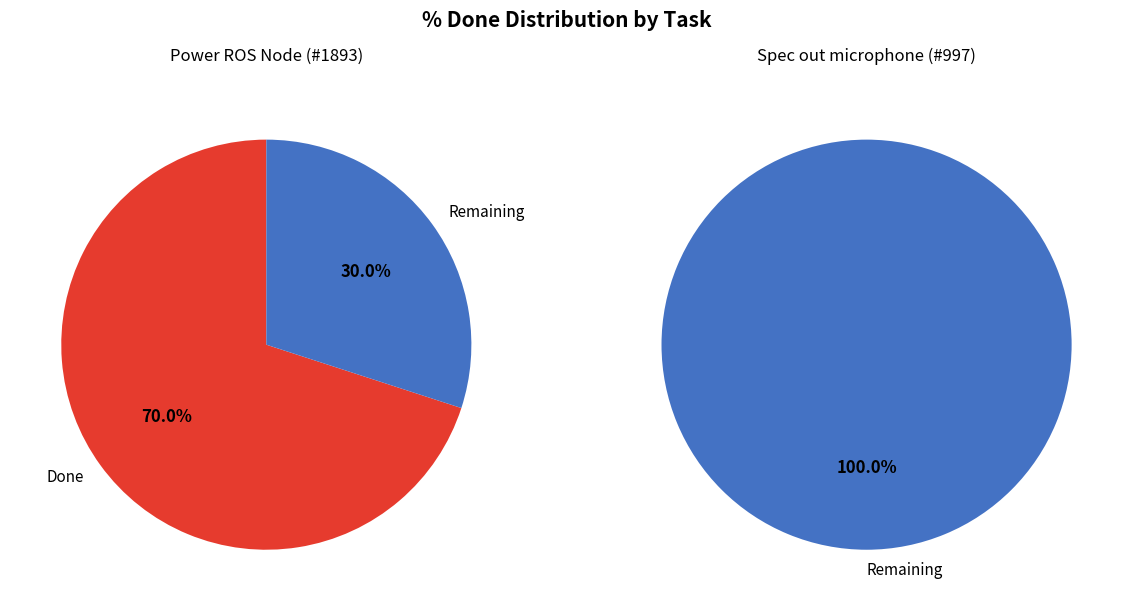

How many segments does this pie chart have?

2